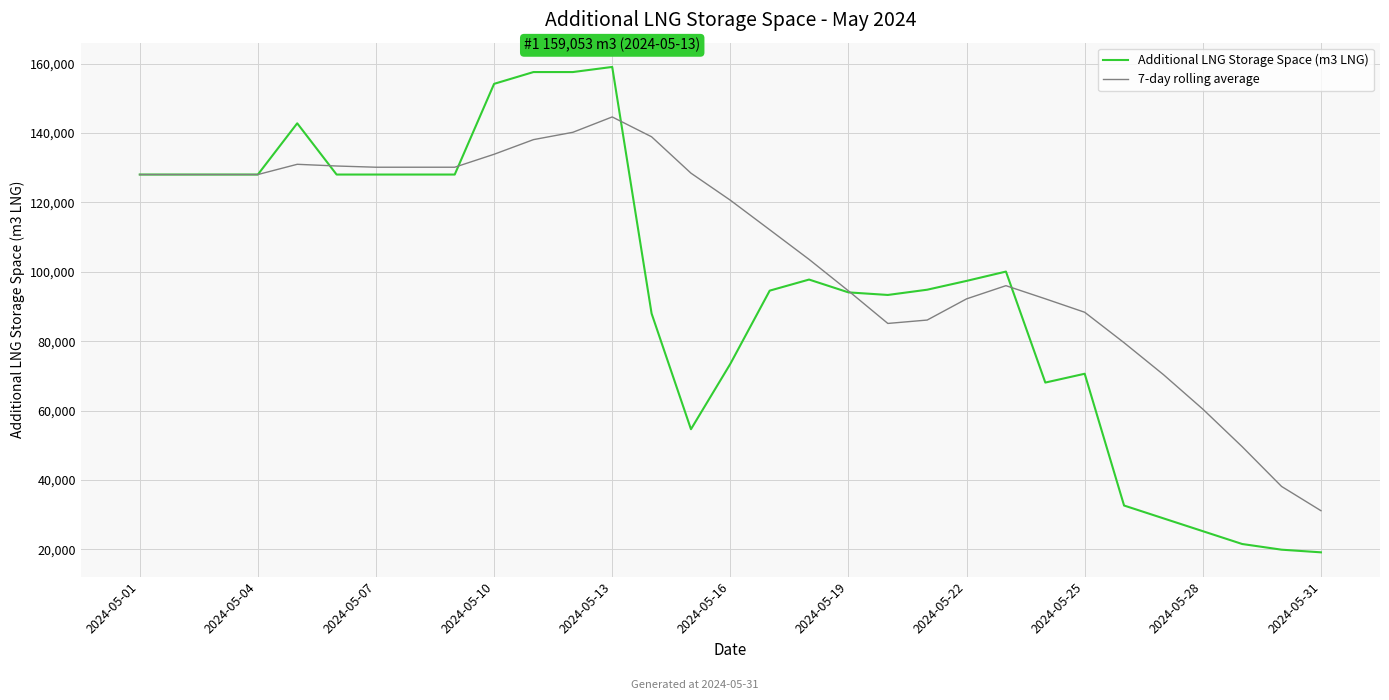

What is the sum of all Additional LNG Storage Space (m3 LNG) values?

2969567.0